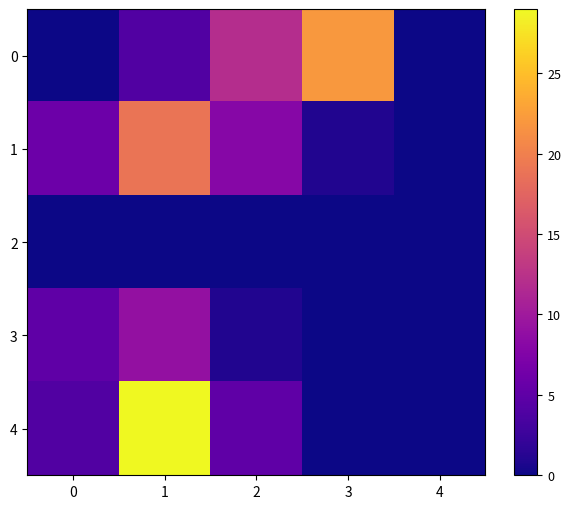

How many distinct data groups are displayed?

5